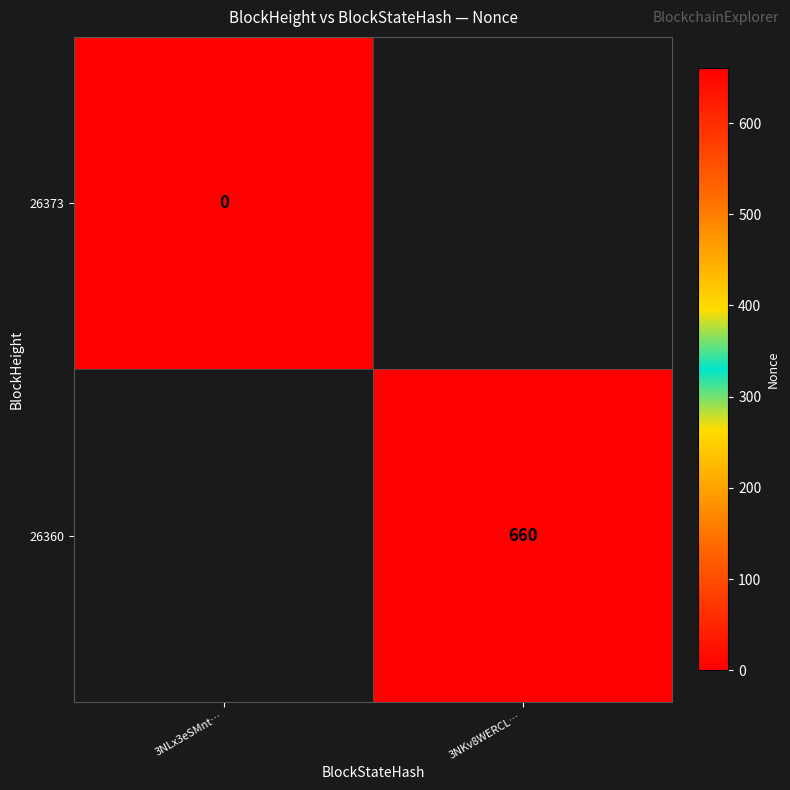

At how many categories does at least one series exceed 639?

1